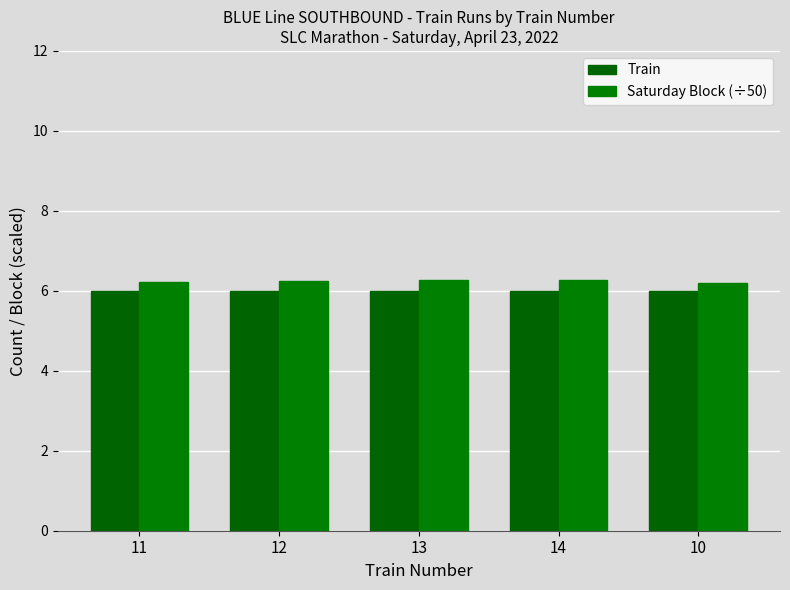

What position from the left is 13?

3